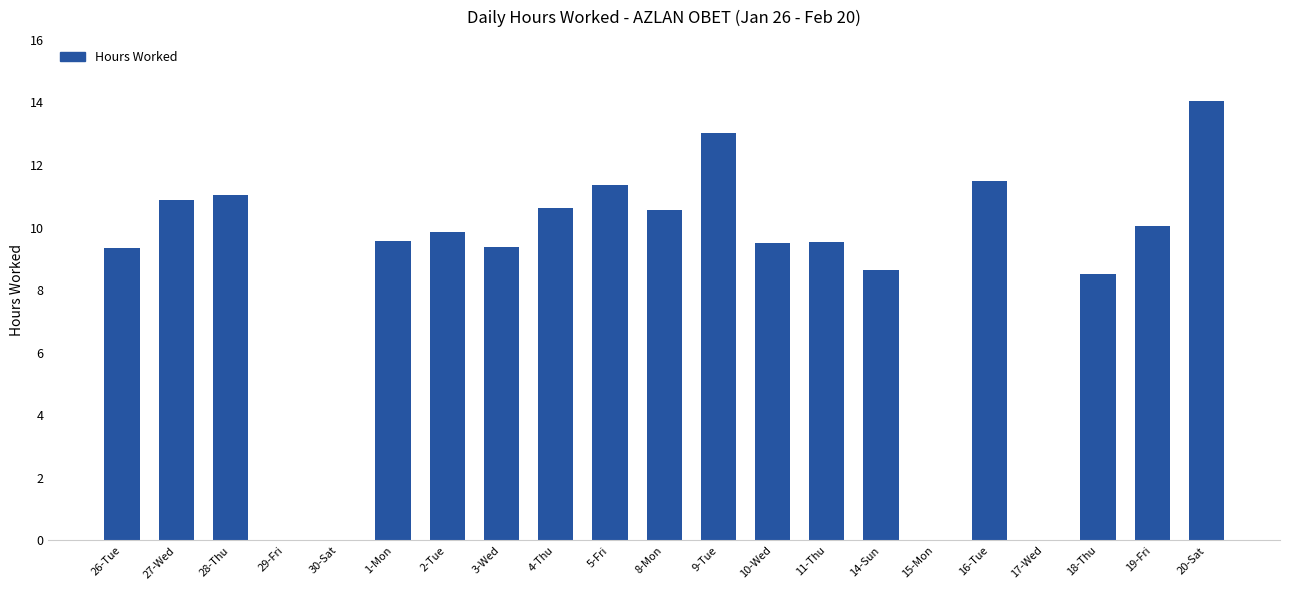

Are the bars grouped side by side (vs. stacked)?

No